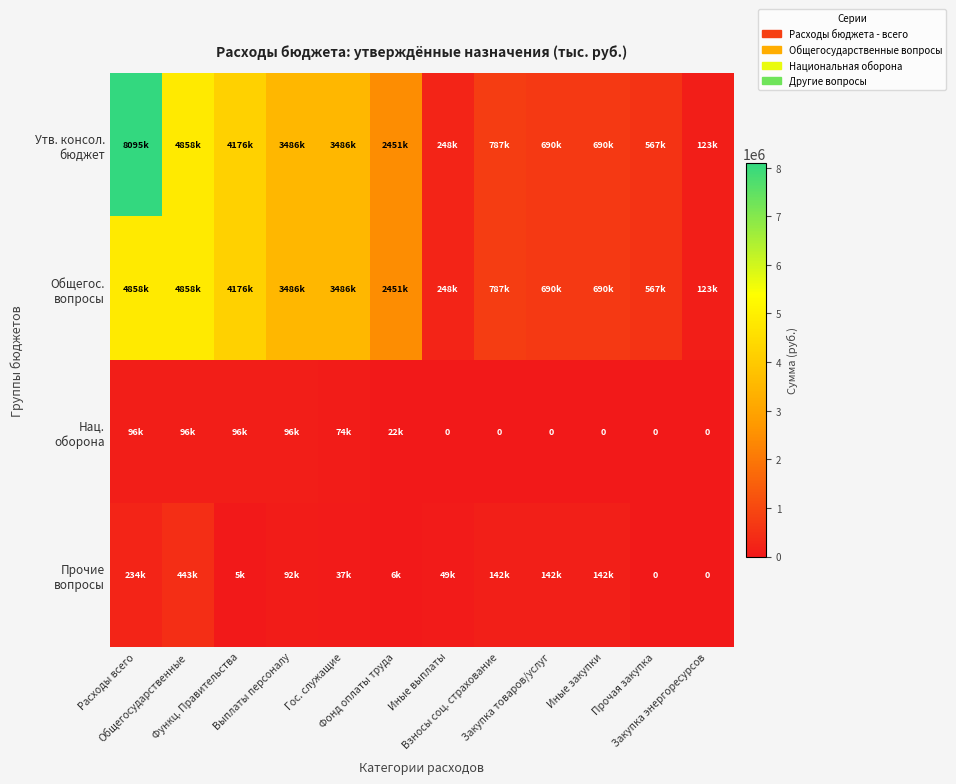

Which series has the widest spread of values?

Утв. консол. бюджет